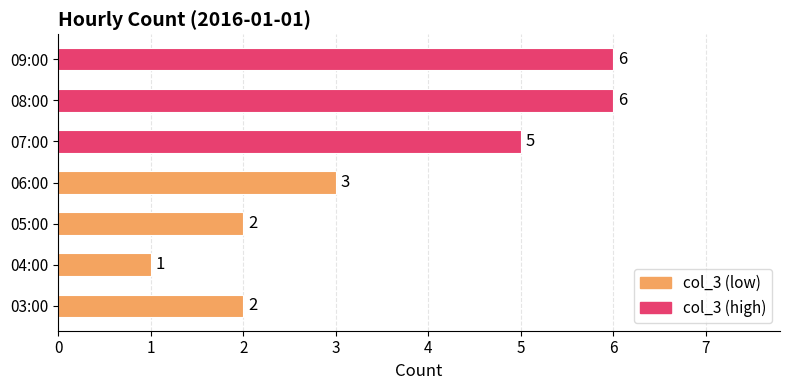

What is the maximum value shown in the chart?

6